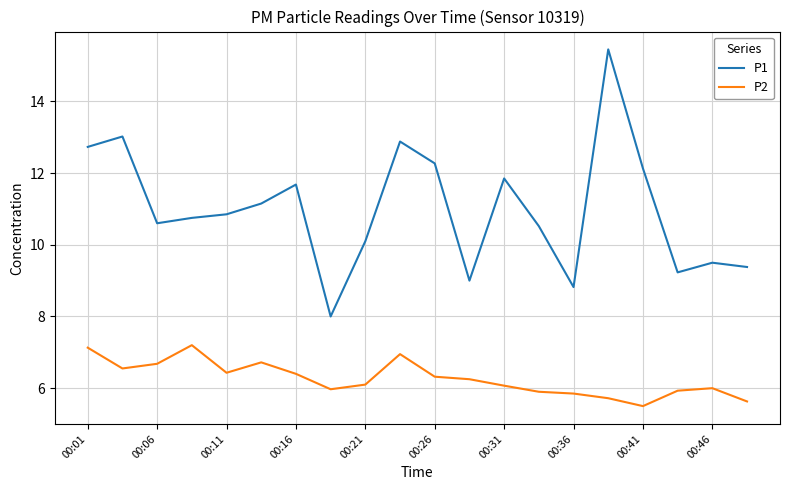

Does the chart display data point markers on the line(s)?

No